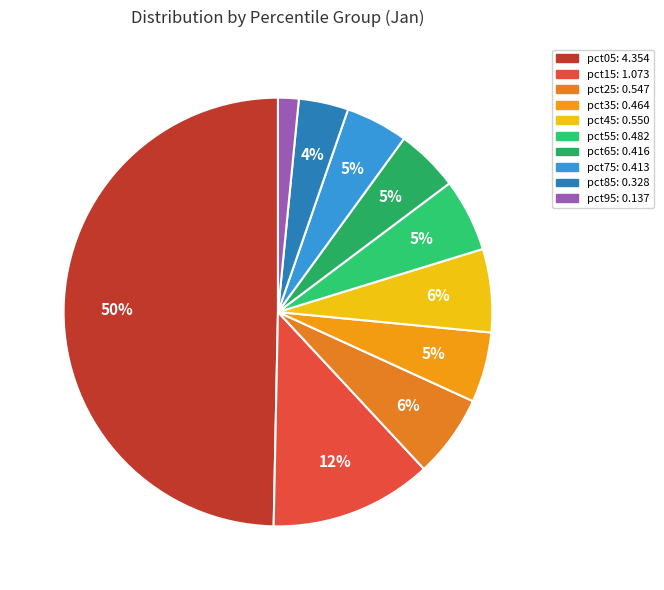

Which category has the smallest portion of the pie?

pct95